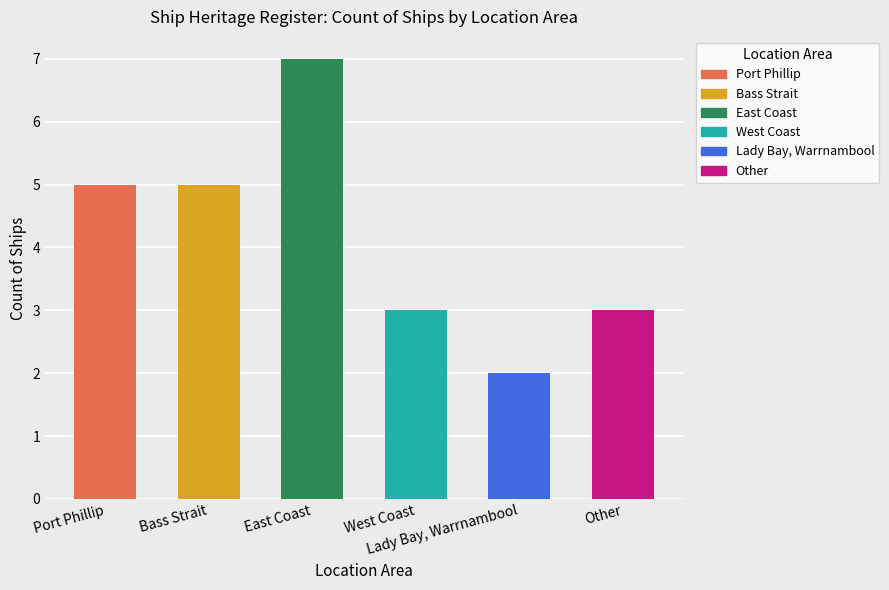

The chart shows a value of 4 at East Coast. True or false?

False